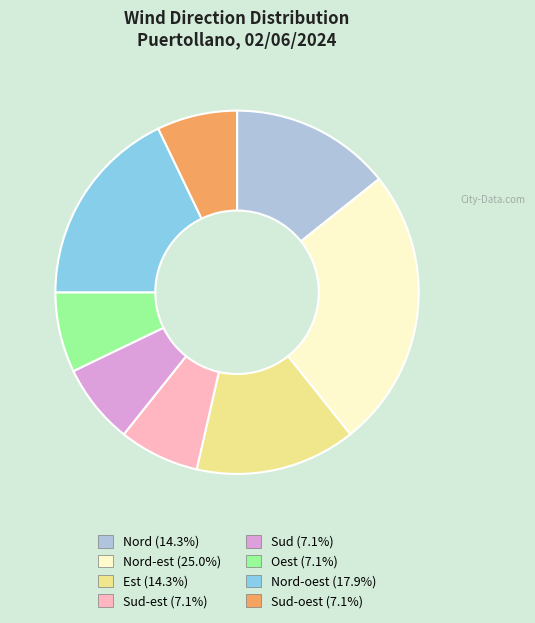

Is there a majority slice in this chart?

No